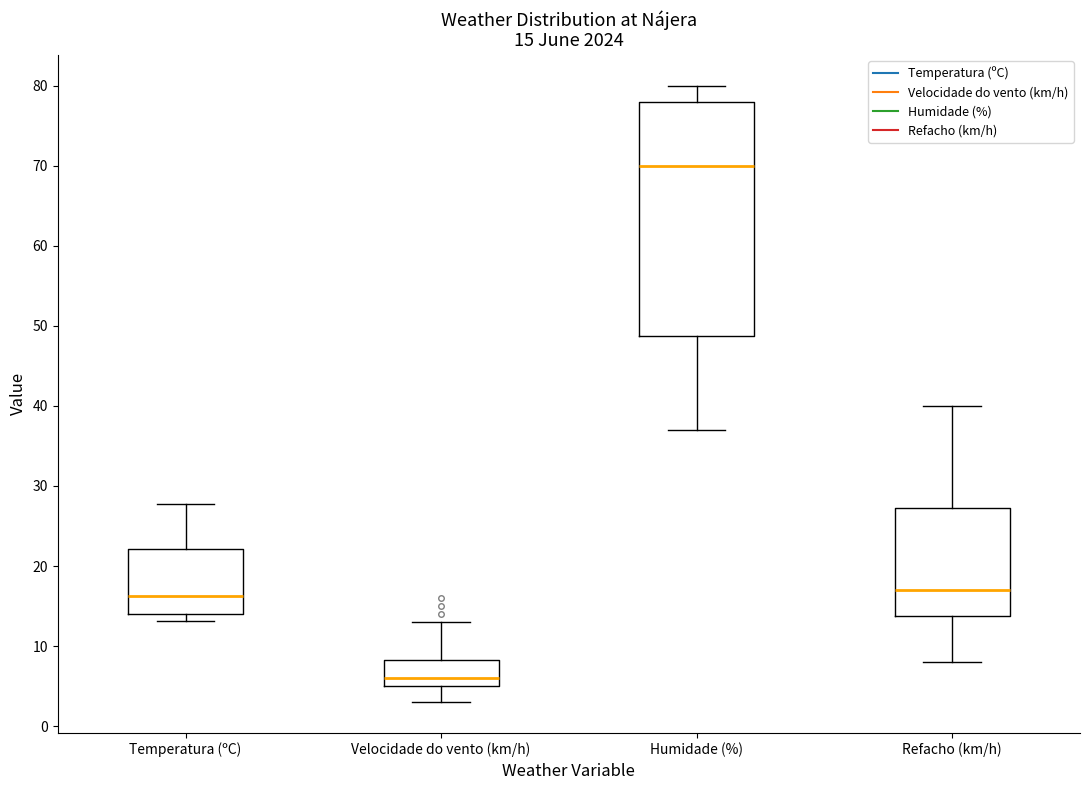

Which box has the lowest median line?

Velocidade do vento (km/h)